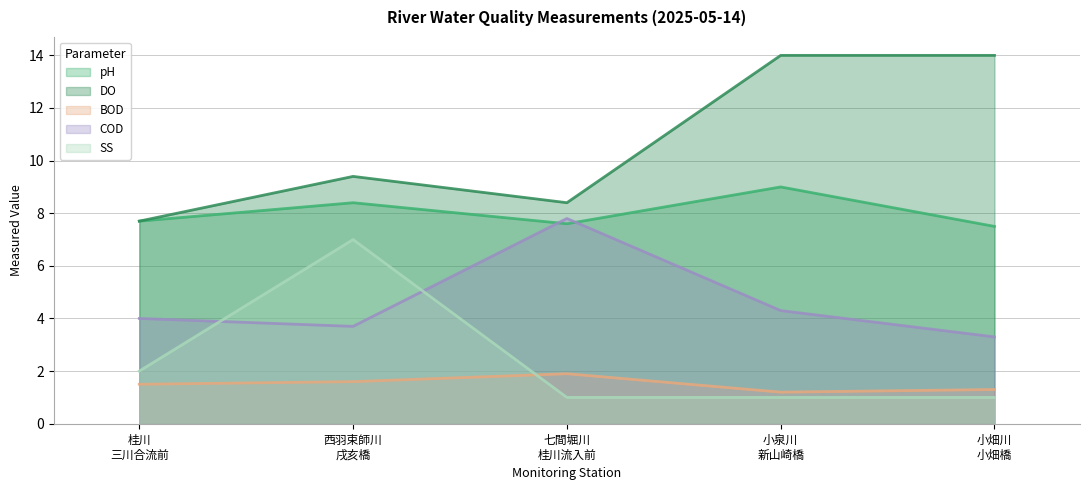

Count the SS values in the range 1 to 2.

4